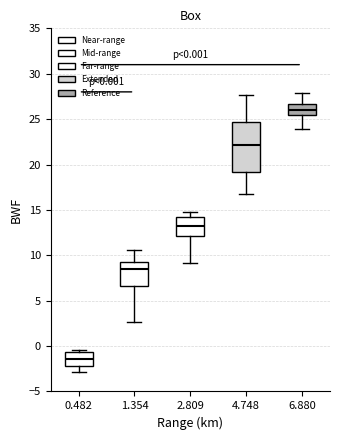

Comparing the boxes themselves (not the whiskers), which one is the tallest?

4.748